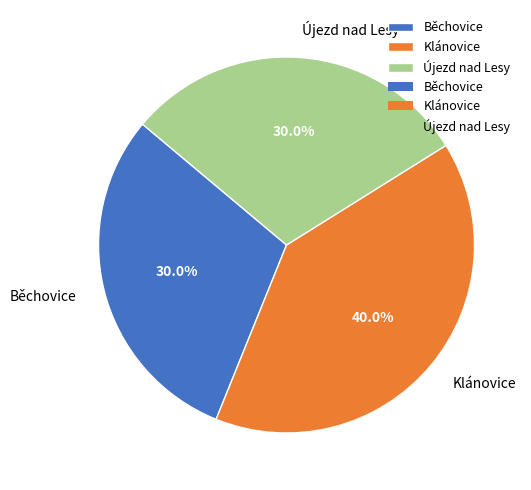

Which category has the biggest portion of the pie?

Klánovice